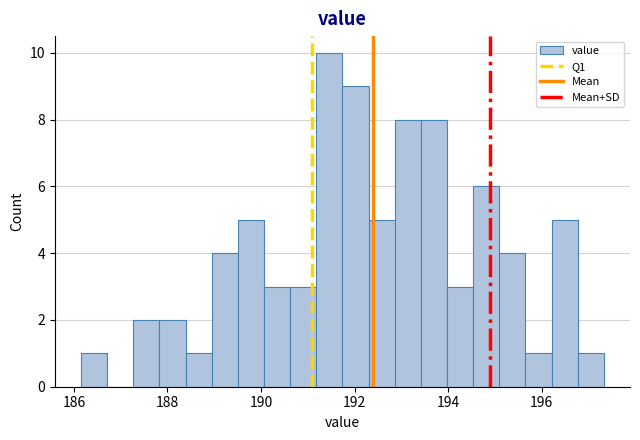

Around what value on the x-axis is the tallest bar? Give the approximate position of its centre, as read against the axis.

191.4